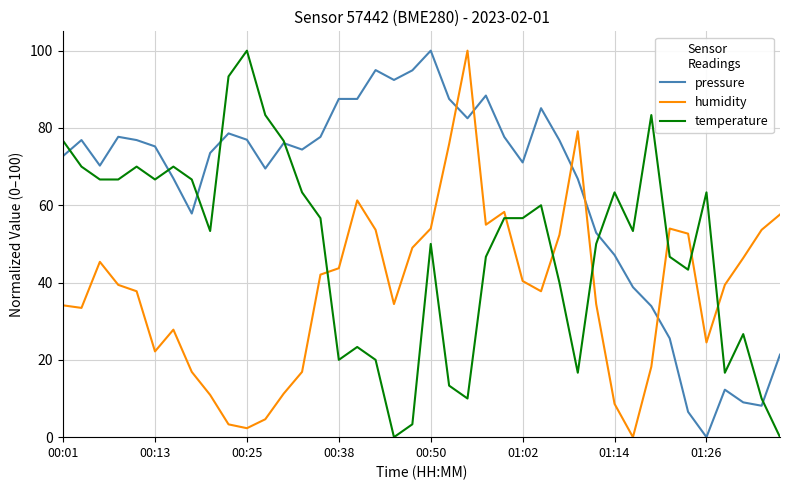

After their last crossing, which series has the higher values: pressure or humidity?

humidity